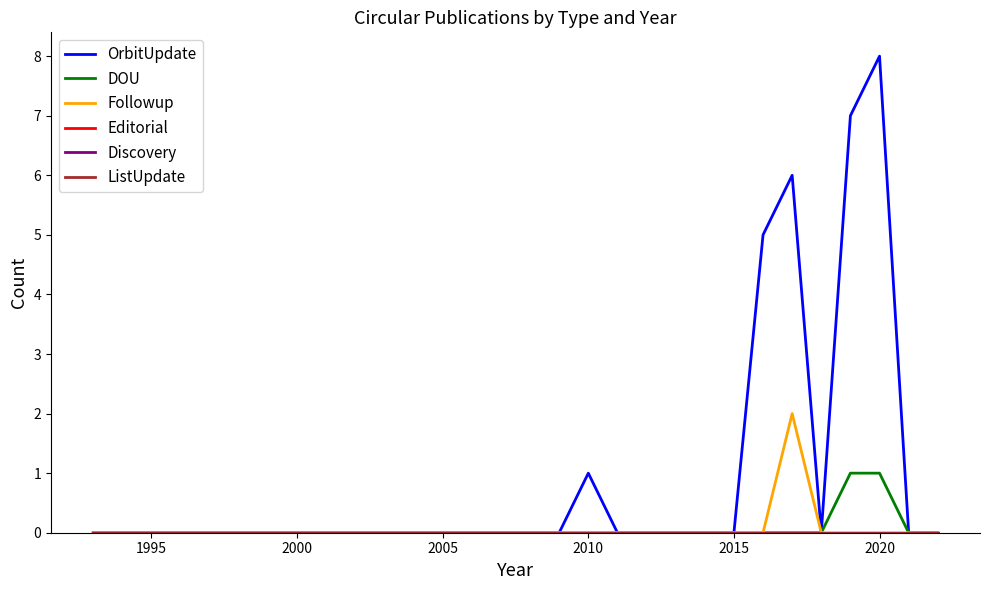

How many lines are shown in the chart?

6